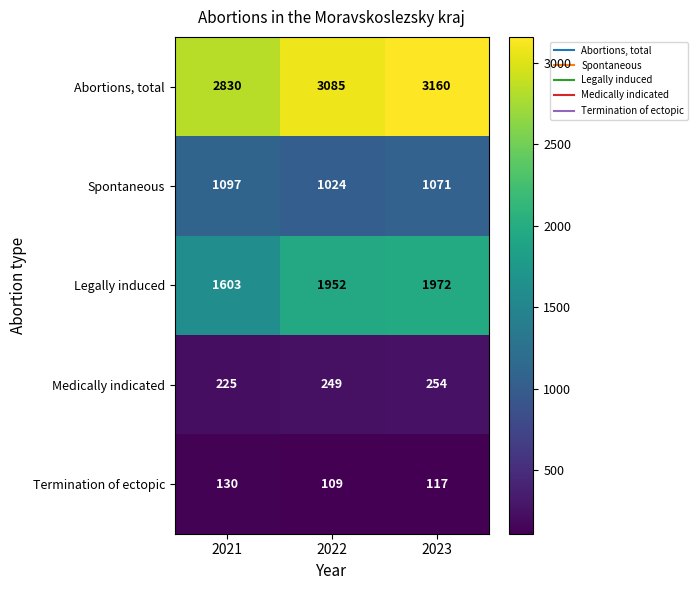

Rank the series at 2021 from highest to lowest value.

Abortions, total, Legally induced, Spontaneous, Medically indicated, Termination of ectopic